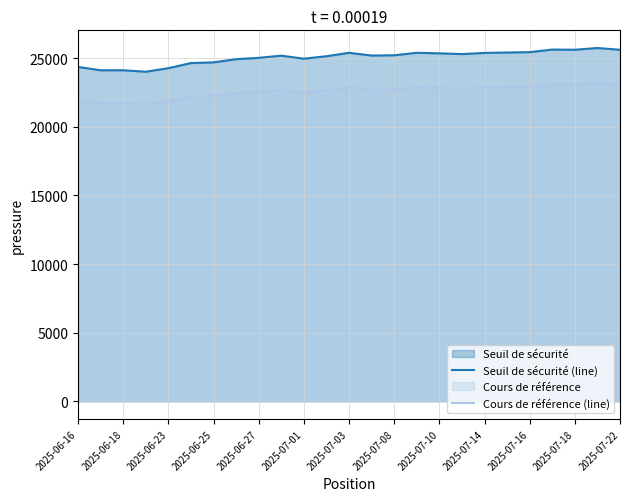

At which label does Seuil de sécurité (line) first exceed 25180?

2025-07-03